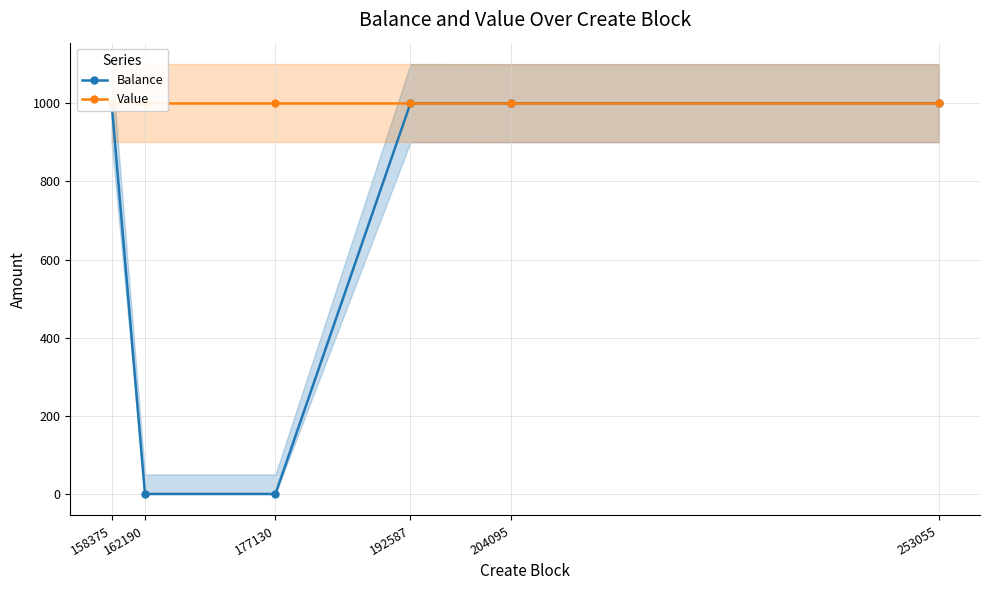

Which series has the largest total across all categories?

Value